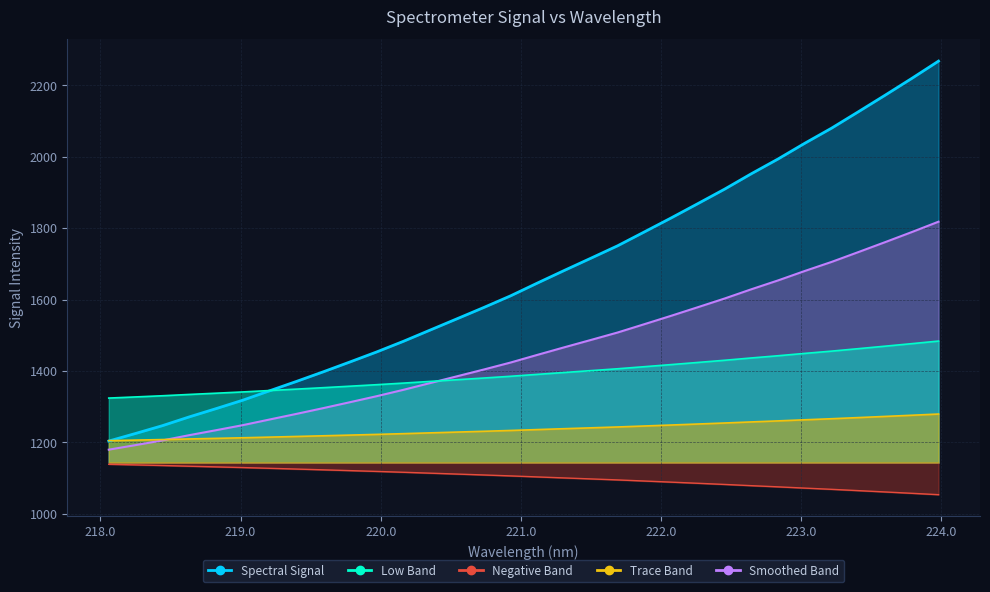

What is the maximum value shown in the chart?

1818.2